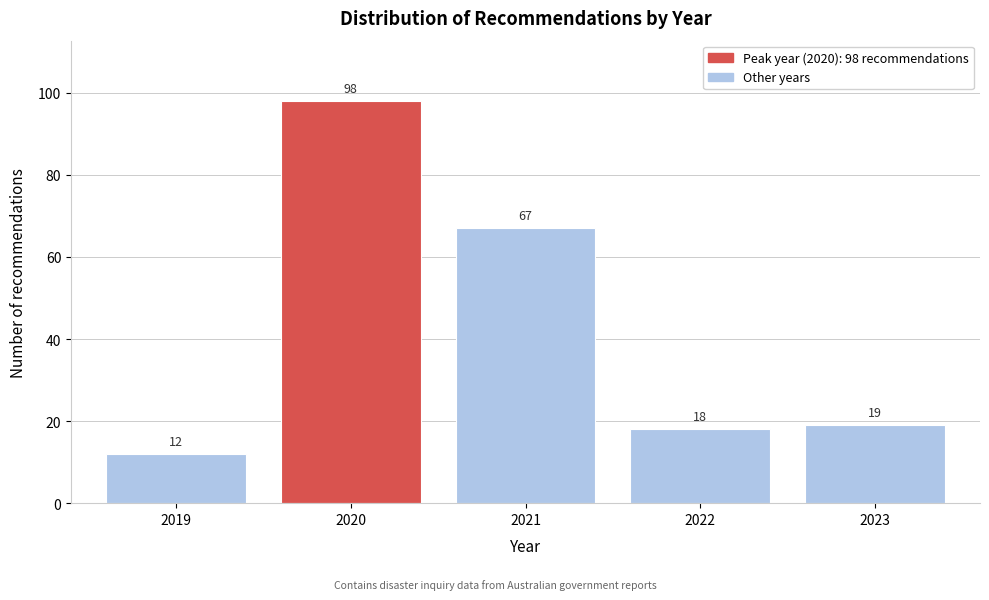

Reading left to right, what are all the values shown in this chart?

12	98	67	18	19